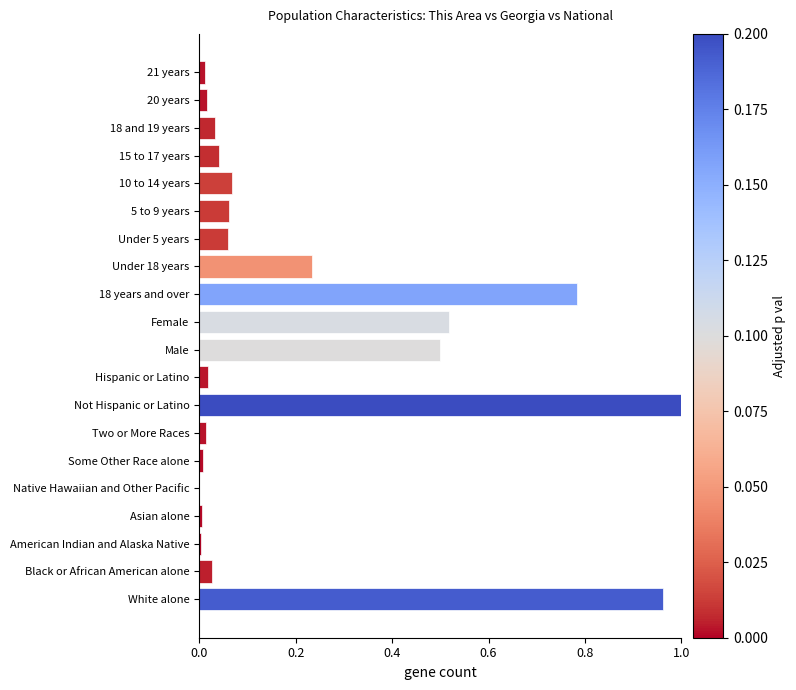

What is the sum of all values?

4.4